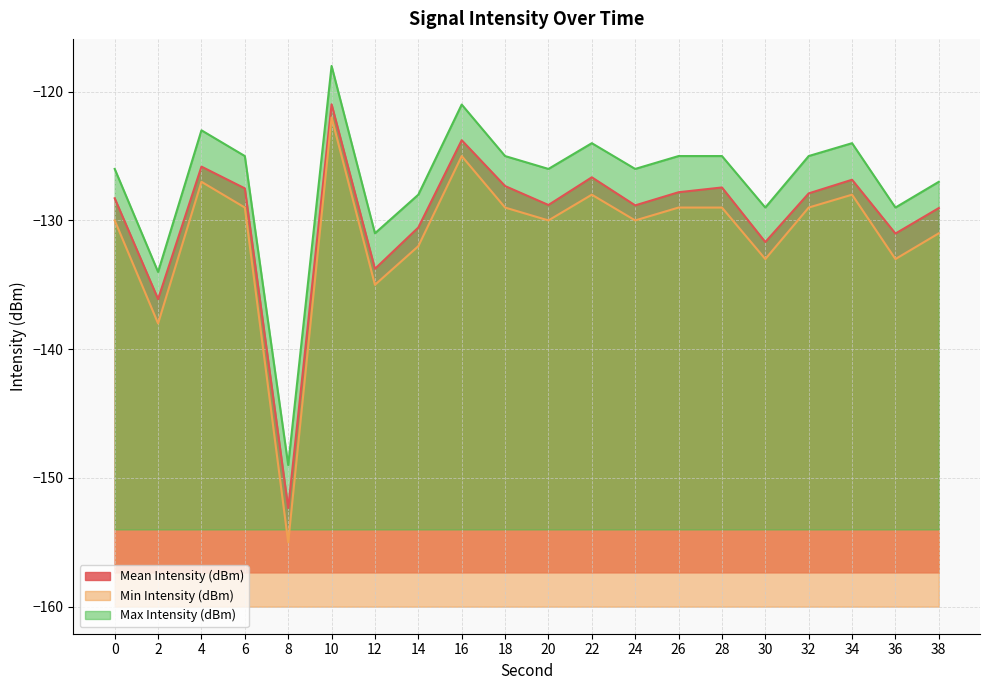

At which category is the sum across all series the highest?

10